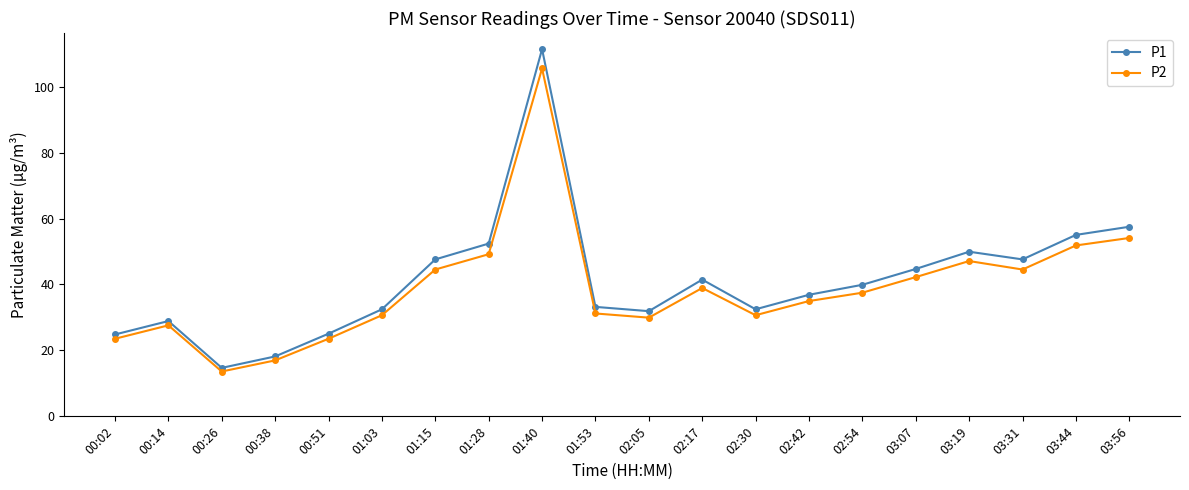

Is the value of P1 at 02:42 greater than the value of P2 at 01:03?

Yes